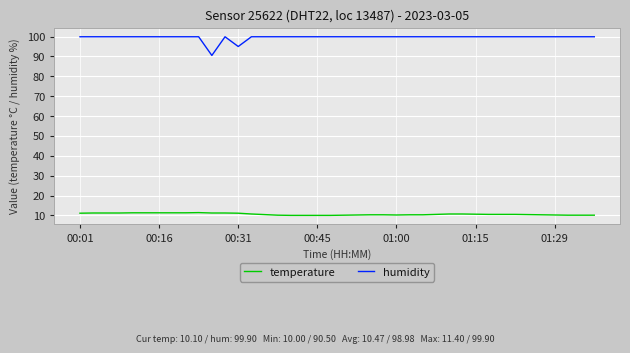

Which series has the largest total across all categories?

humidity